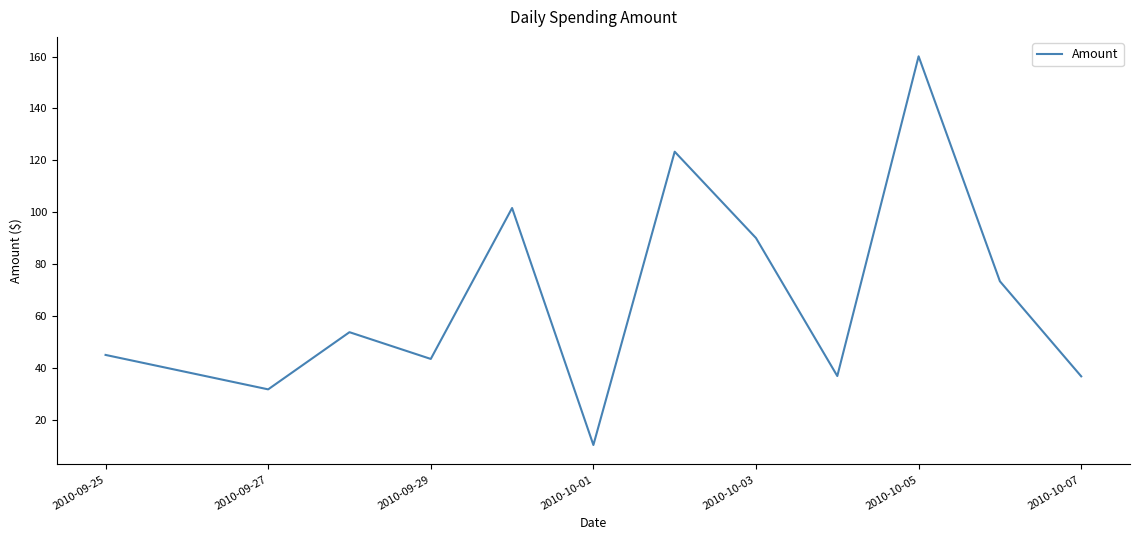

What is the difference between the maximum and minimum values?

149.9